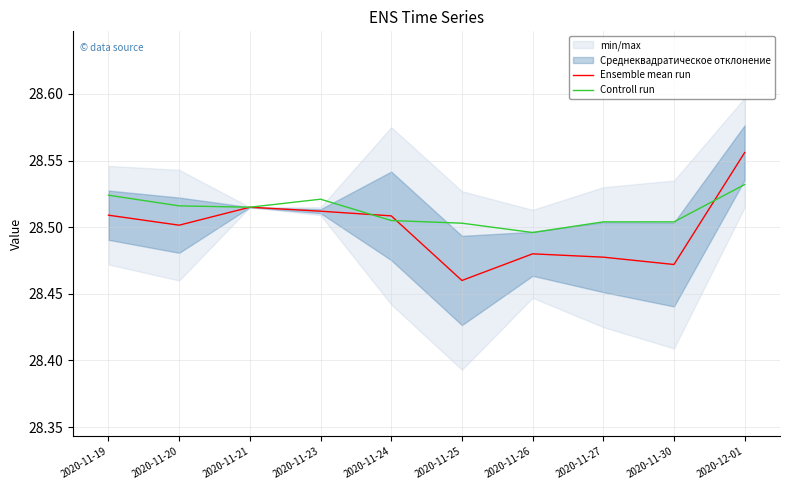

What position from the left is 2020-11-20?

2